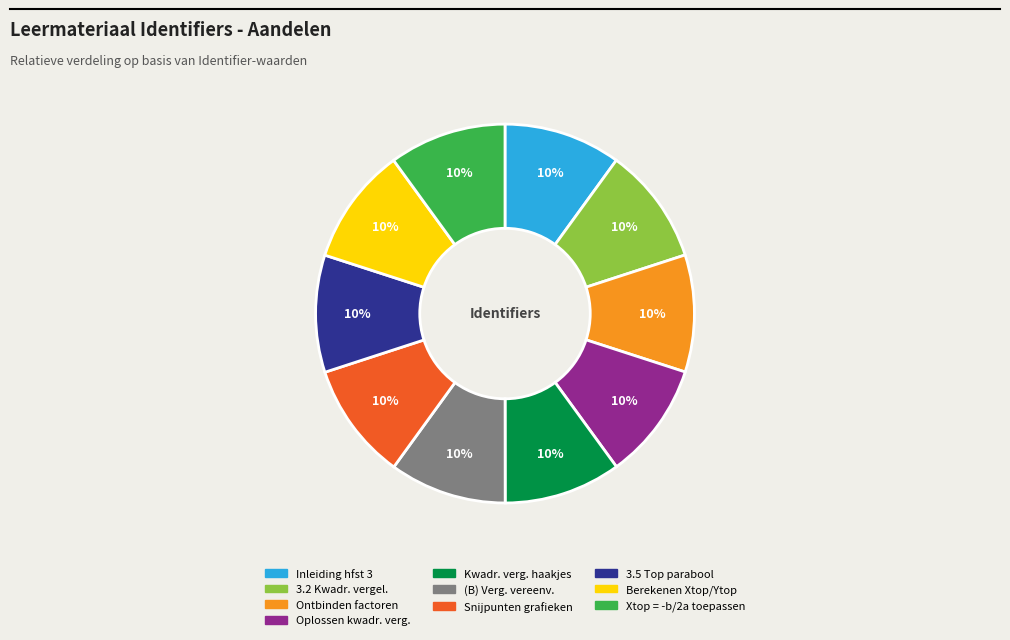

Does any single category account for the majority?

No